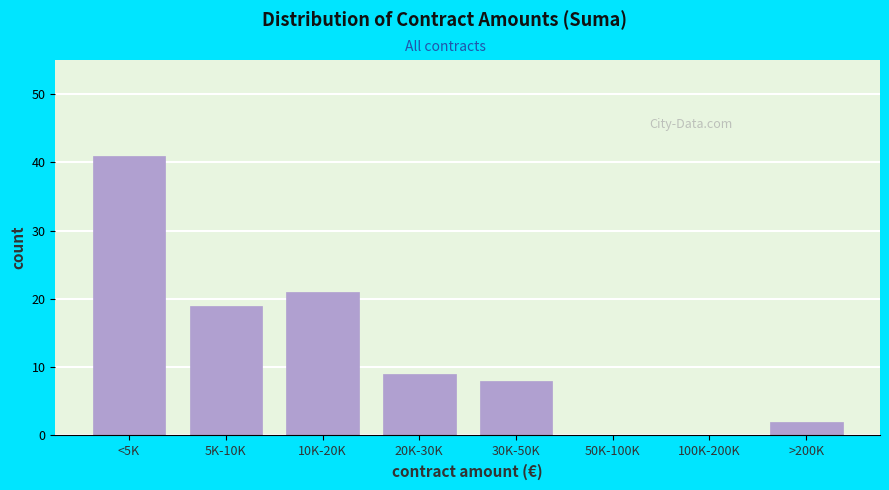

Reading right to left, what are all the values shown in this chart?

>200K=2	100K-200K=0	50K-100K=0	30K-50K=8	20K-30K=9	10K-20K=21	5K-10K=19	<5K=41